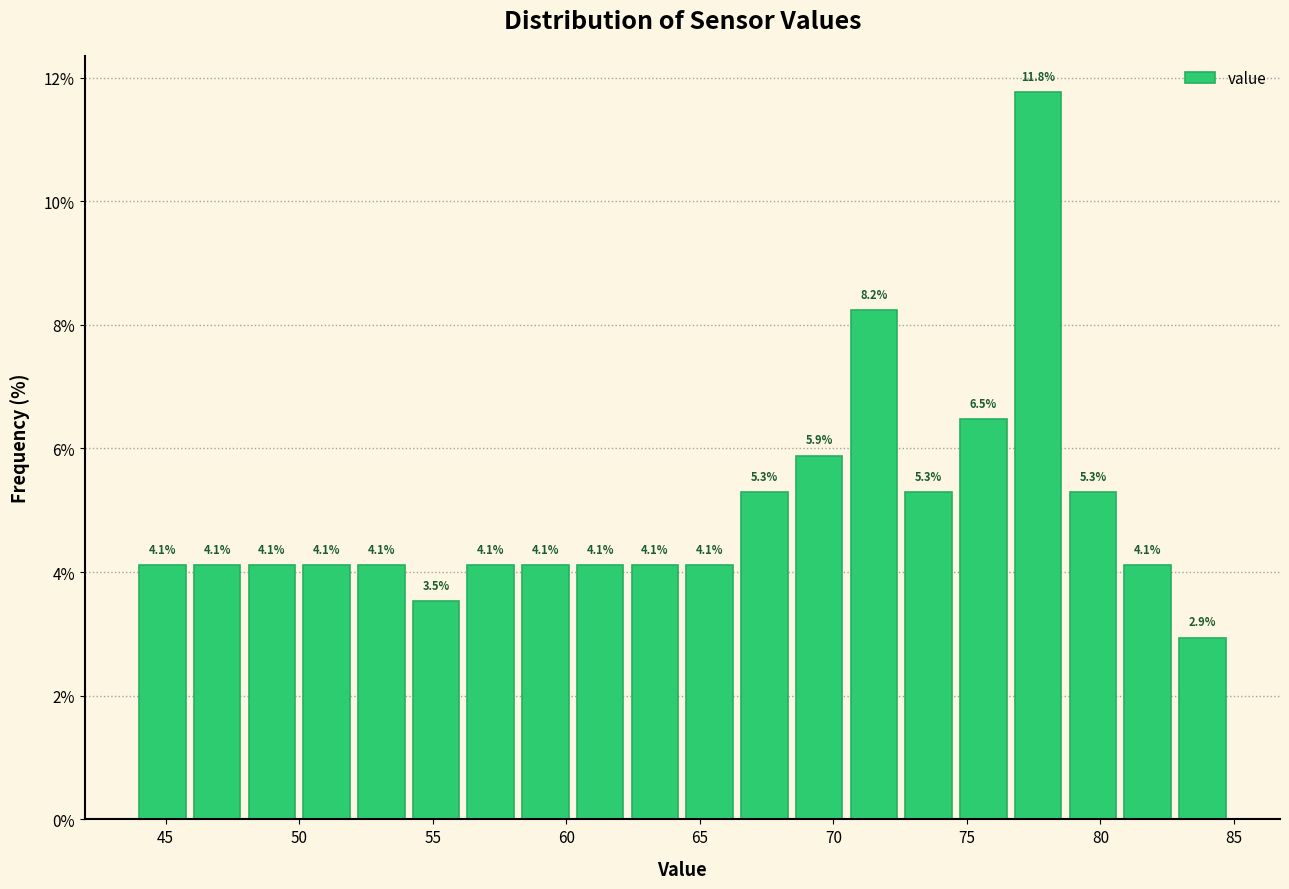

Reading left to right, list every bar in this chart as the range it spans on the x-axis followed by its height. The bar edges are not printed on the chart, so give them approximately, as read against the axis.

44.00 to 46.05: 4.1
46.05 to 48.10: 4.1
48.10 to 50.15: 4.1
50.15 to 52.20: 4.1
52.20 to 54.25: 4.1
54.25 to 56.30: 3.5
56.30 to 58.35: 4.1
58.35 to 60.40: 4.1
60.40 to 62.45: 4.1
62.45 to 64.50: 4.1
64.50 to 66.55: 4.1
66.55 to 68.60: 5.3
68.60 to 70.65: 5.9
70.65 to 72.70: 8.2
72.70 to 74.75: 5.3
74.75 to 76.80: 6.5
76.80 to 78.85: 11.8
78.85 to 80.90: 5.3
80.90 to 82.95: 4.1
82.95 to 85.00: 2.9